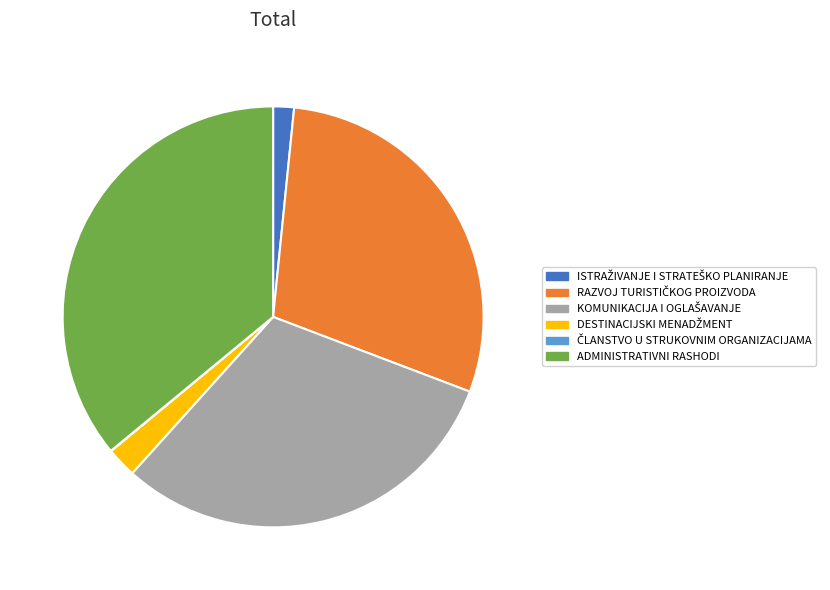

True or false: ADMINISTRATIVNI RASHODI accounts for 29% of the total.

False